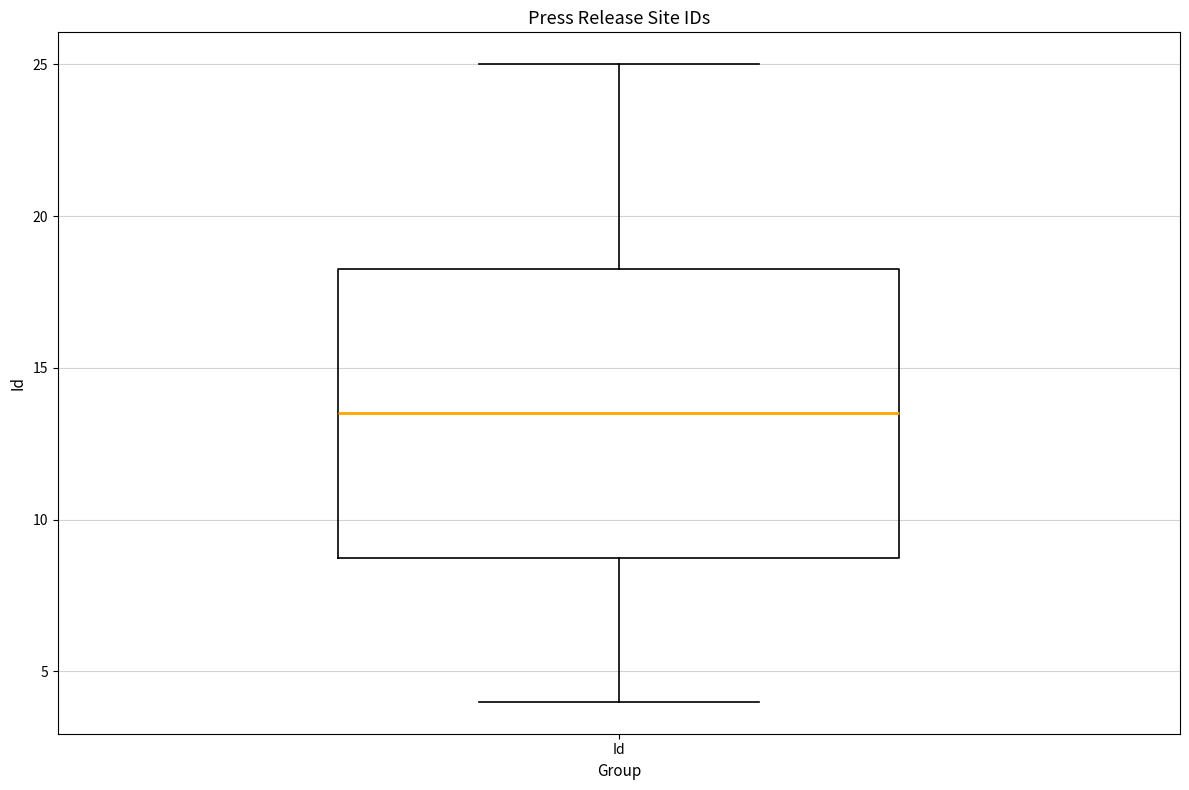

Where does the upper whisker of the box for Id end on the y-axis? The values are not printed on the chart, so give them approximately, as read against the axis.

25.0